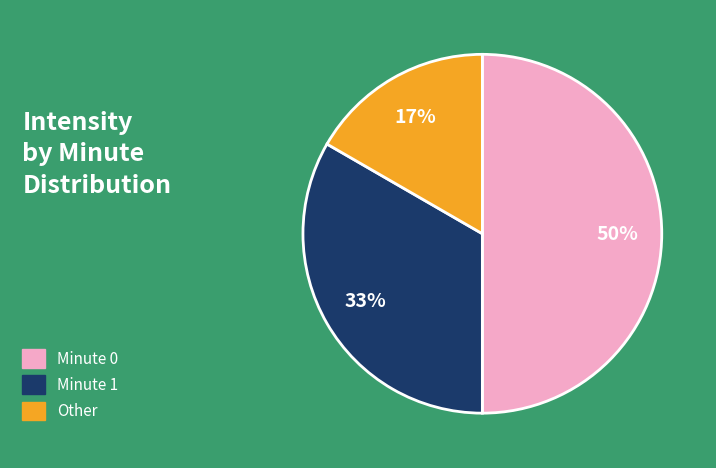

To the nearest percent, what portion does Minute 0 represent?

50%